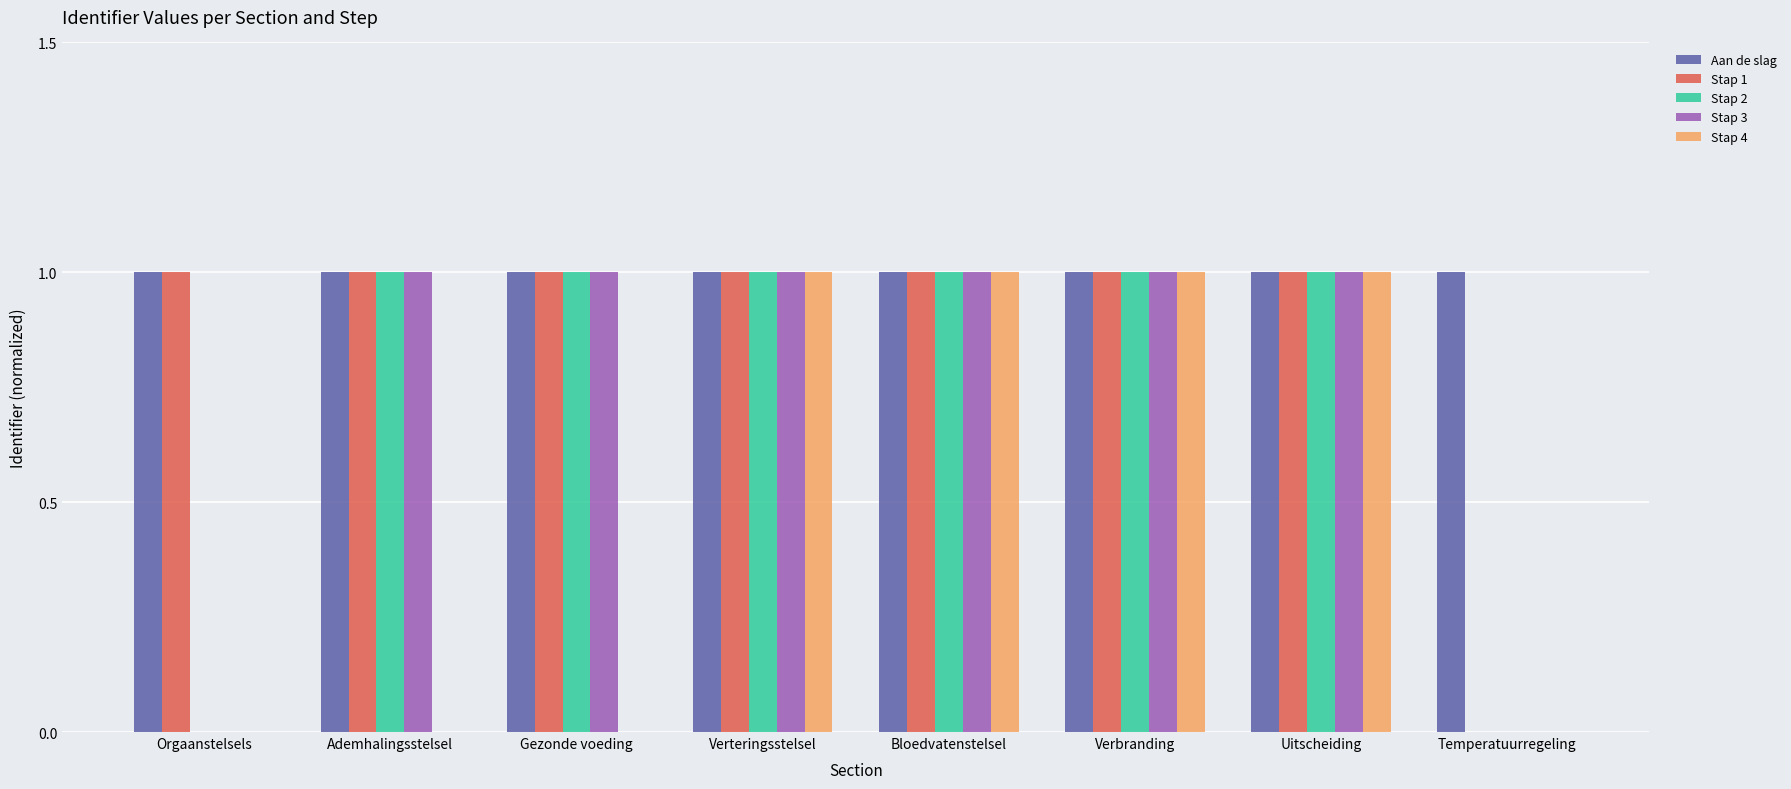

Are the bars horizontal?

No